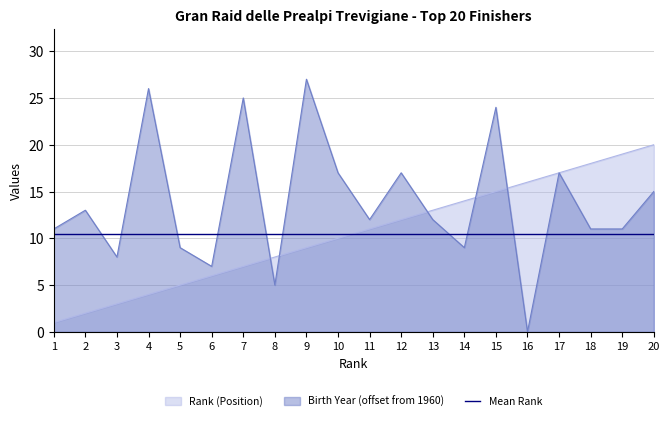

What is the difference between the highest and lowest values at 20?

9.5